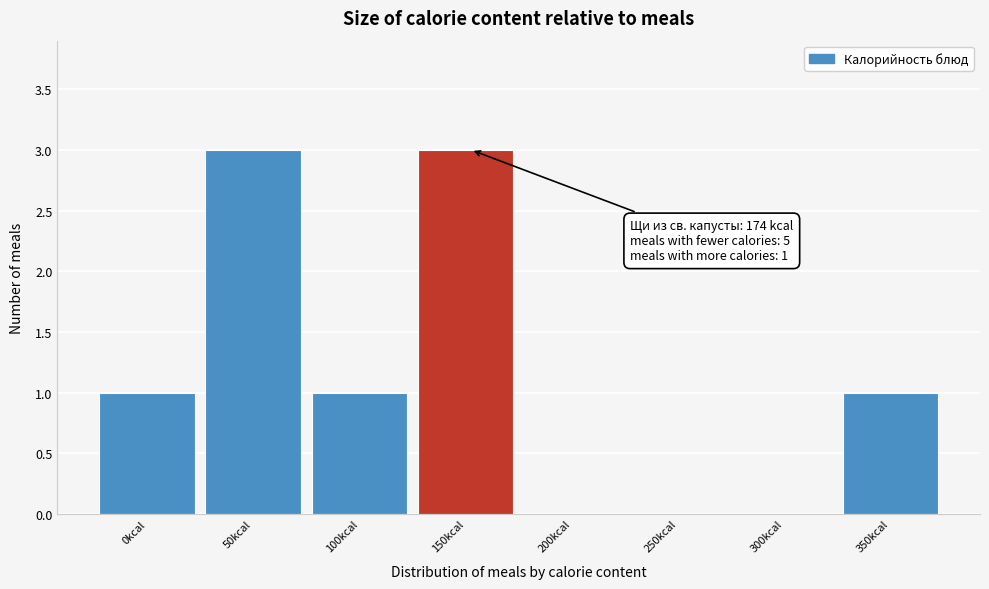

Reading left to right, transcribe all the data shown in this chart.

0kcal=1	50kcal=3	100kcal=1	150kcal=3	200kcal=0	250kcal=0	300kcal=0	350kcal=1